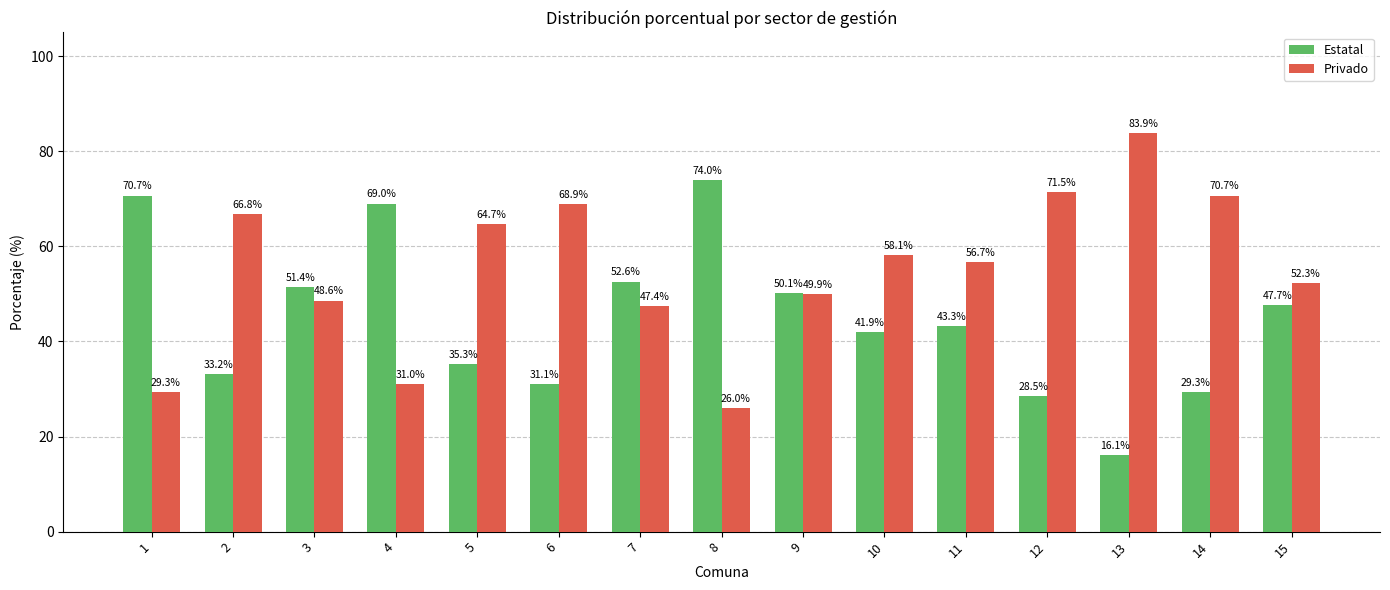

What is the value of the Privado bar at the 6th from the left?

68.9